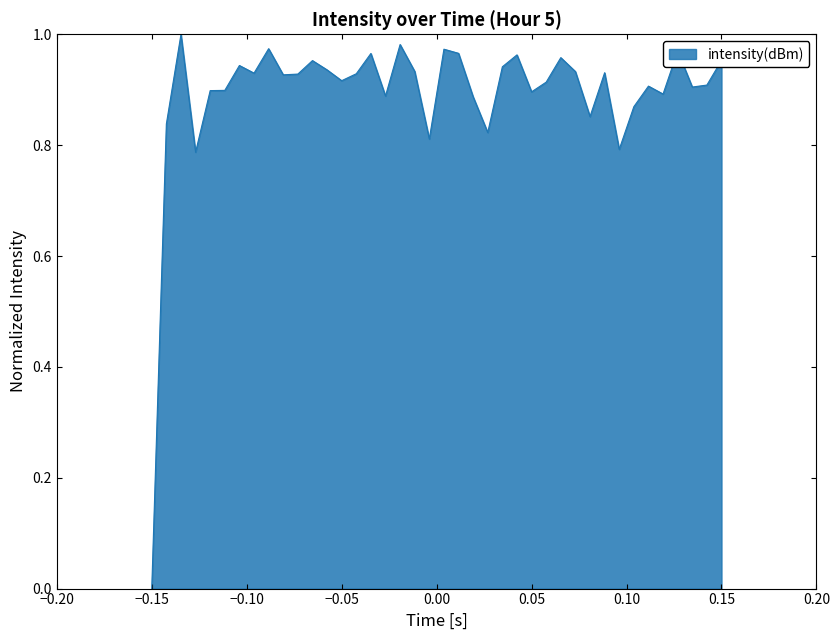

Reading left to right, extract all data points from this chart.

0.0	0.8	1.0	0.8	0.9	0.9	0.9	0.9	1.0	0.9	0.9	1.0	0.9	0.9	0.9	1.0	0.9	1.0	0.9	0.8	1.0	1.0	0.9	0.8	0.9	1.0	0.9	0.9	1.0	0.9	0.9	0.9	0.8	0.9	0.9	0.9	1.0	0.9	0.9	1.0